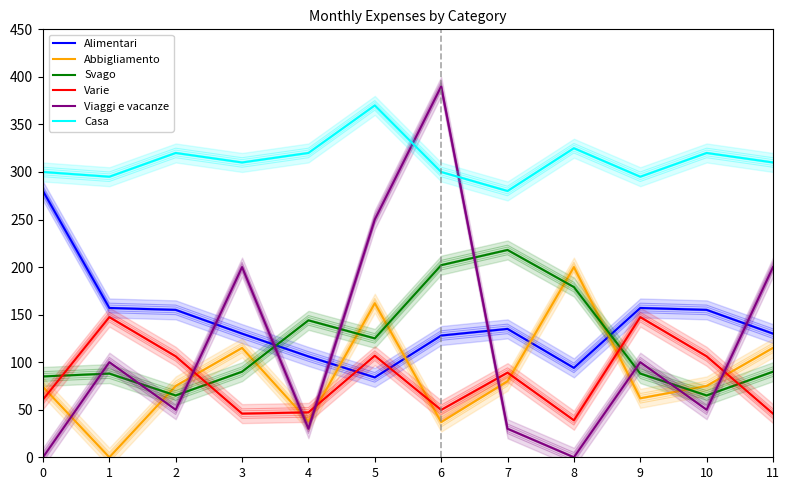

Which has a higher value, 6 or 9?

9